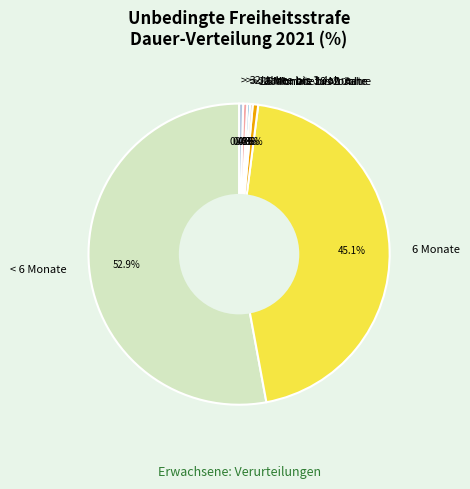

What is the majority slice?

< 6 Monate